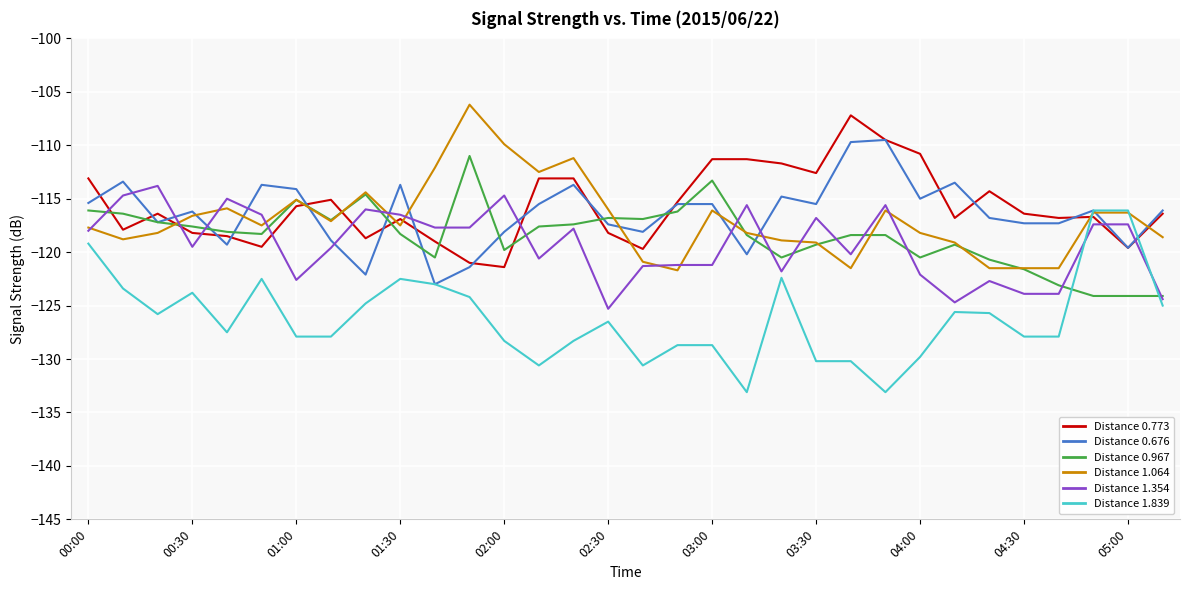

What is the greatest value displayed?

-106.2